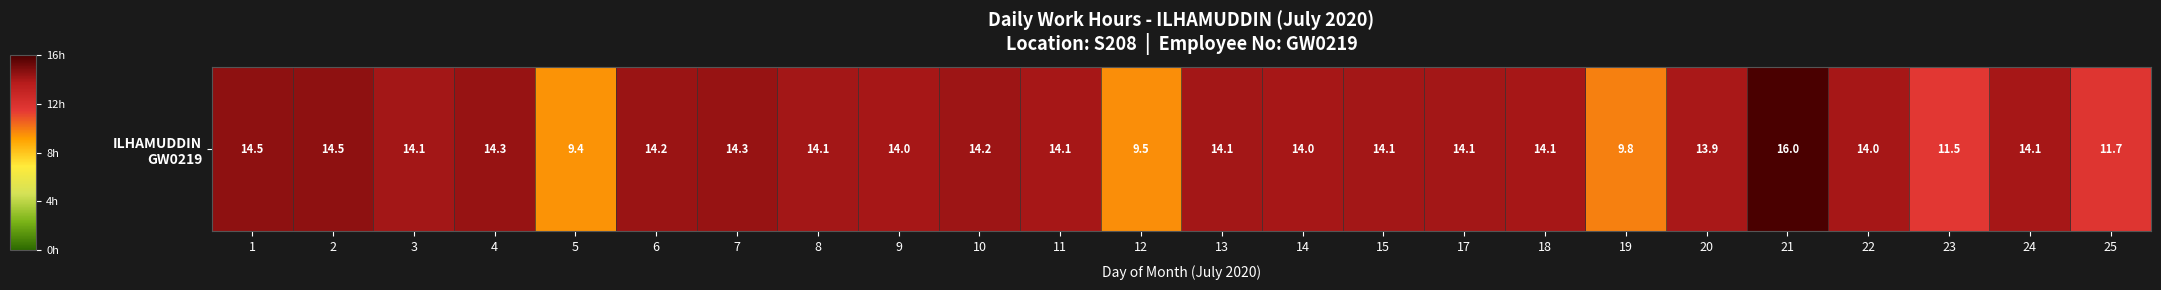

What is the difference between the maximum and second lowest values?

6.5